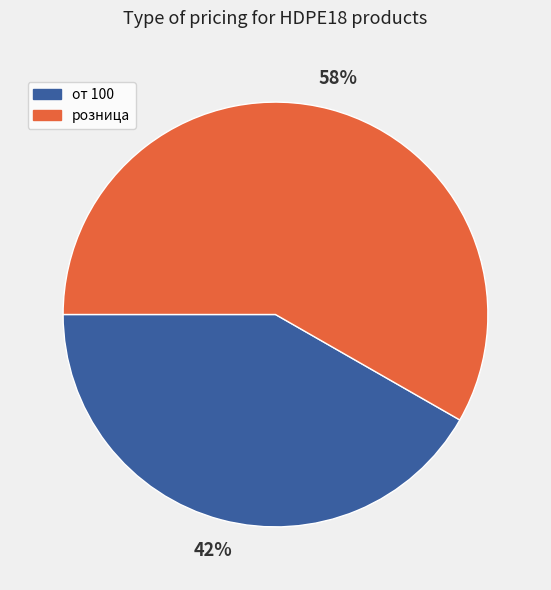

What is the ratio of the value at розница to the value at от 100?

1.4